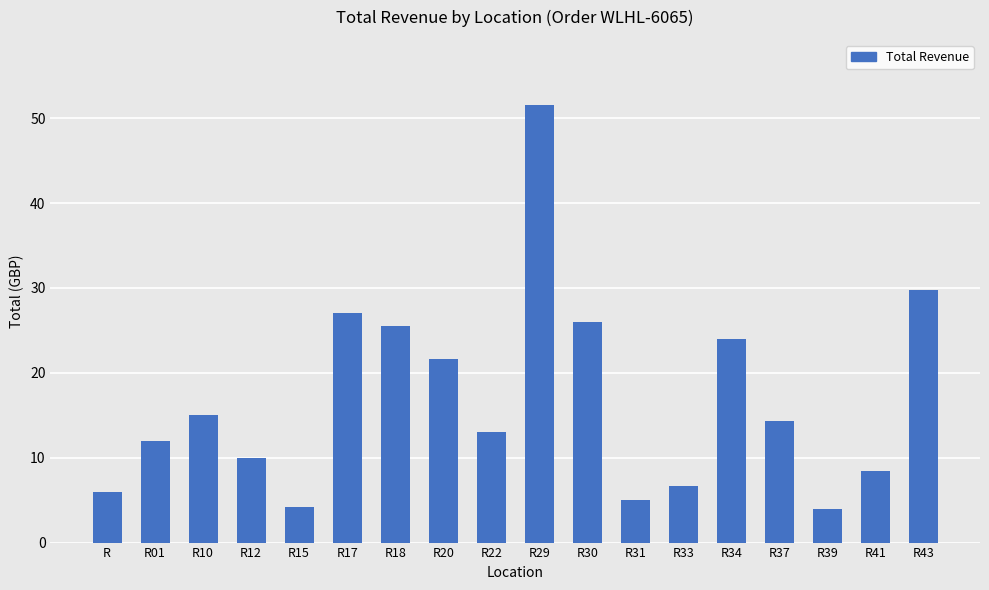

Read the value at R29.

51.5